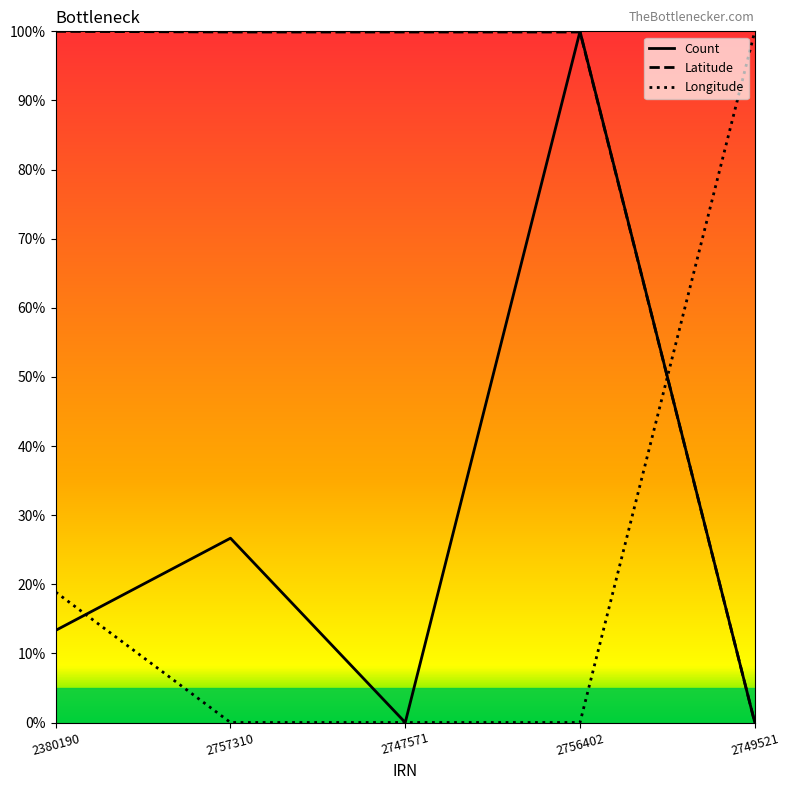

At which category is the sum across all series the highest?

2756402